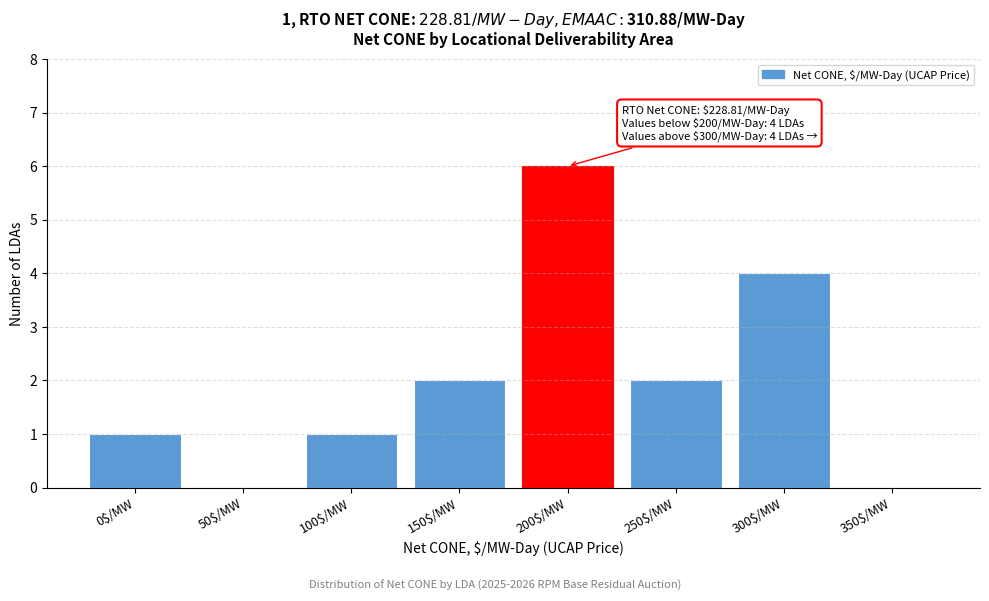

What is the maximum value shown in the chart?

6